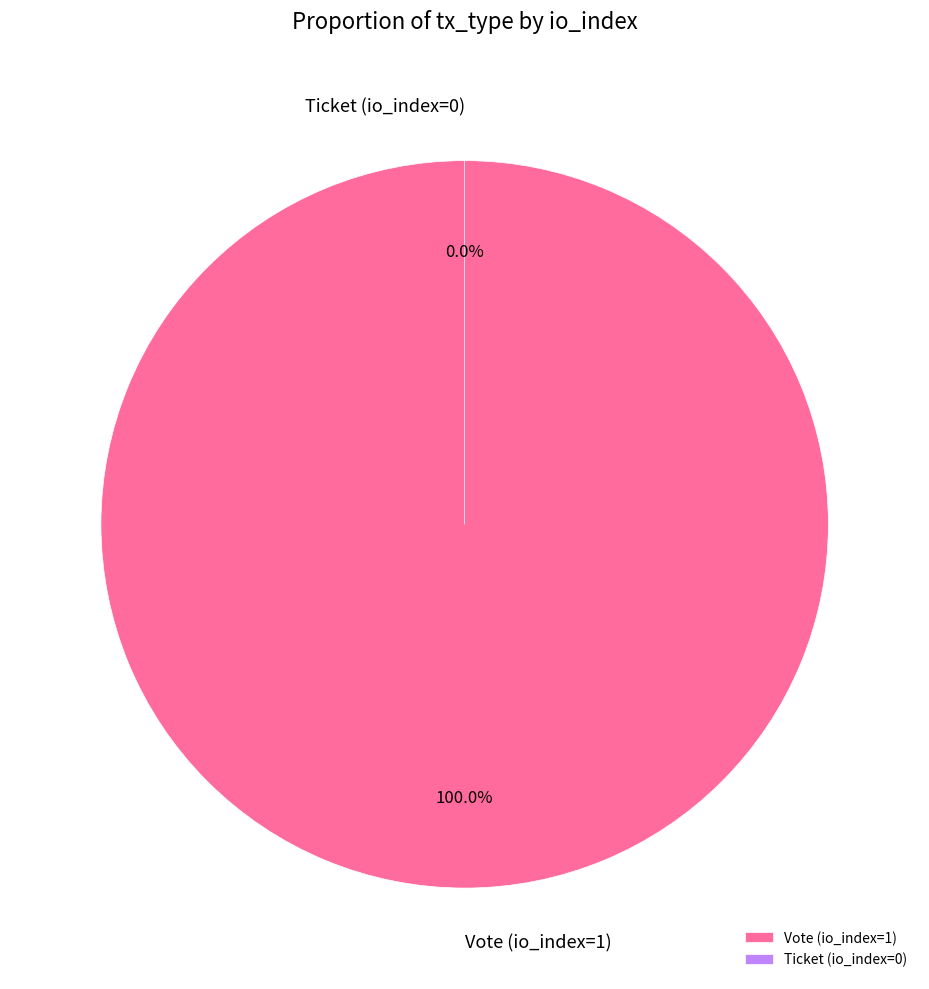

Rank the categories by value from lowest to highest.

Ticket (io_index=0), Vote (io_index=1)